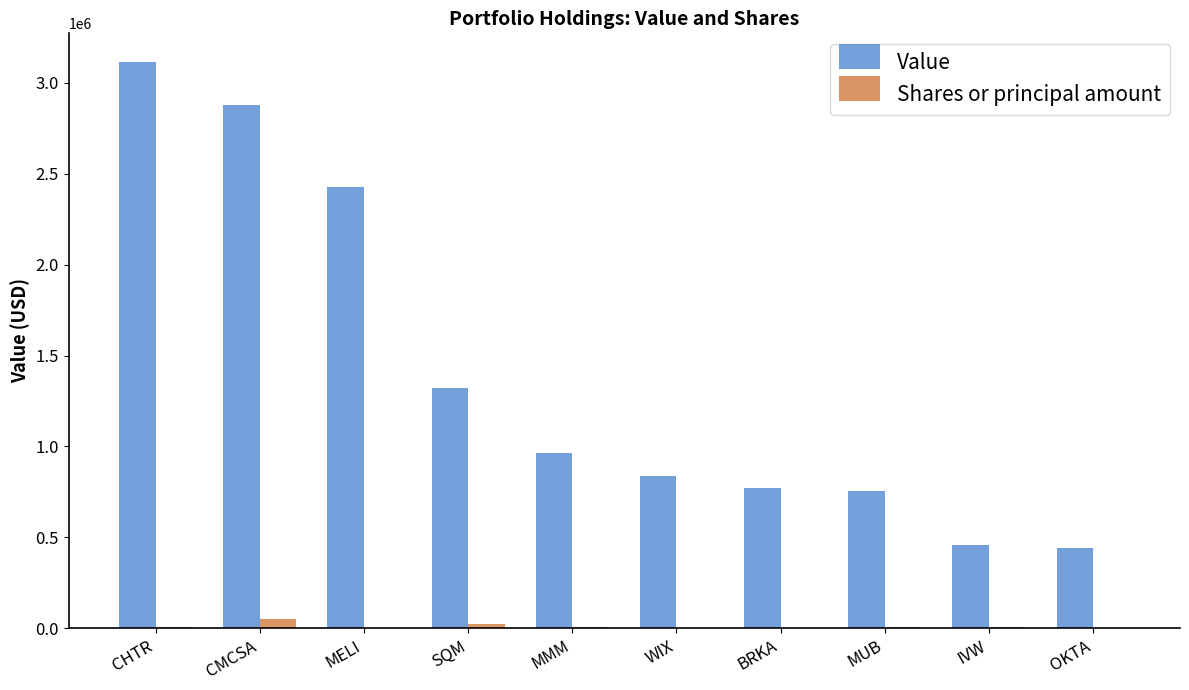

How many groups of bars are there?

10